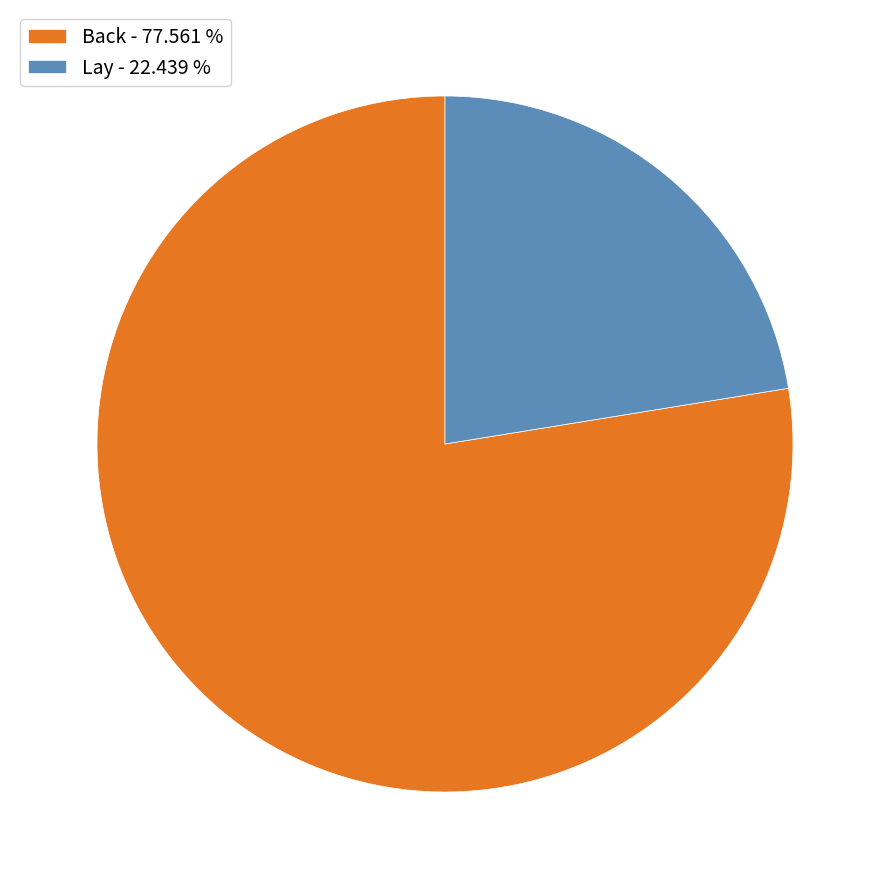

Does Lay - 22.439 % account for over 50% of the chart?

No